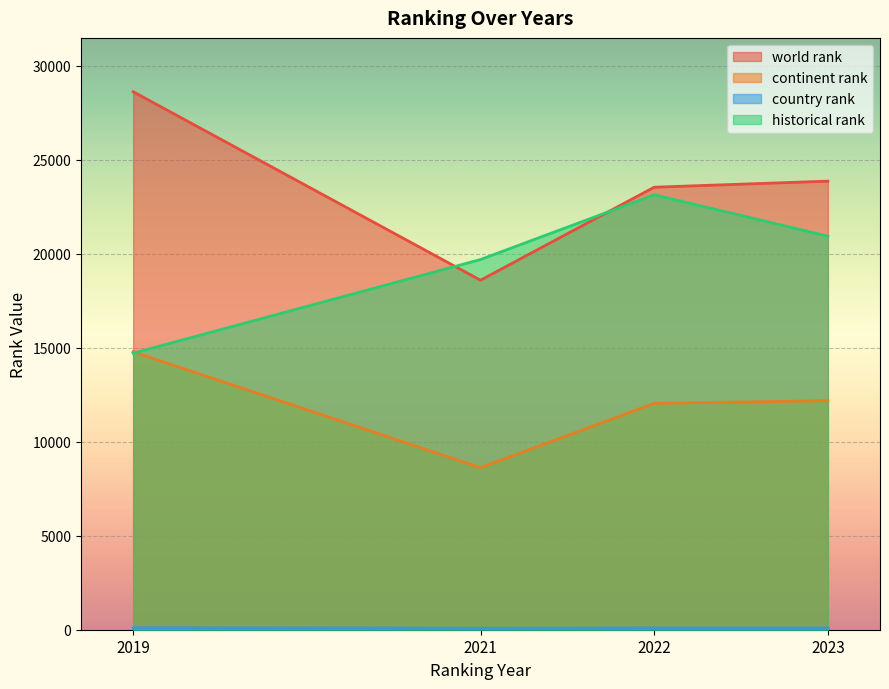

True or false: historical rank and country rank intersect in this chart.

False